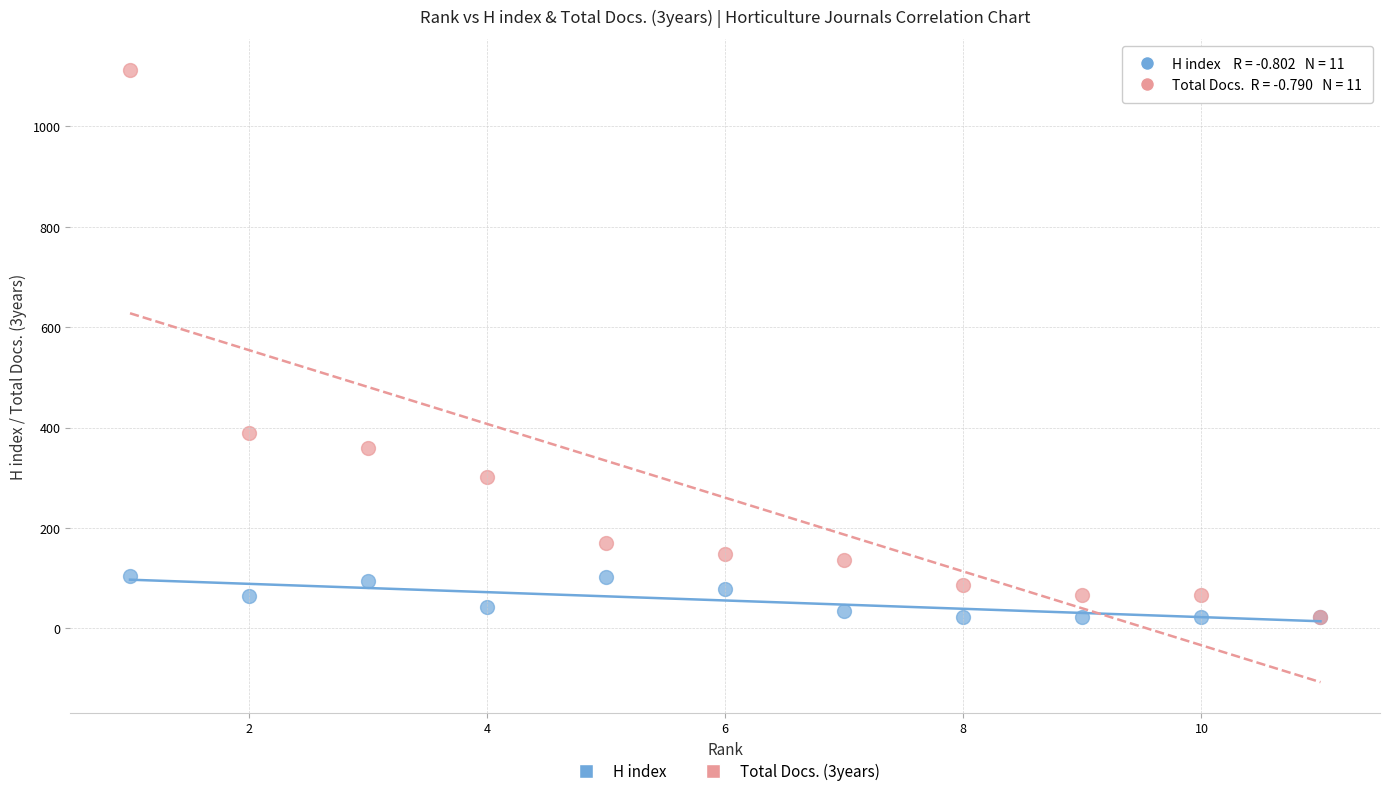

Across all series, what Y value is closest to 567?

389